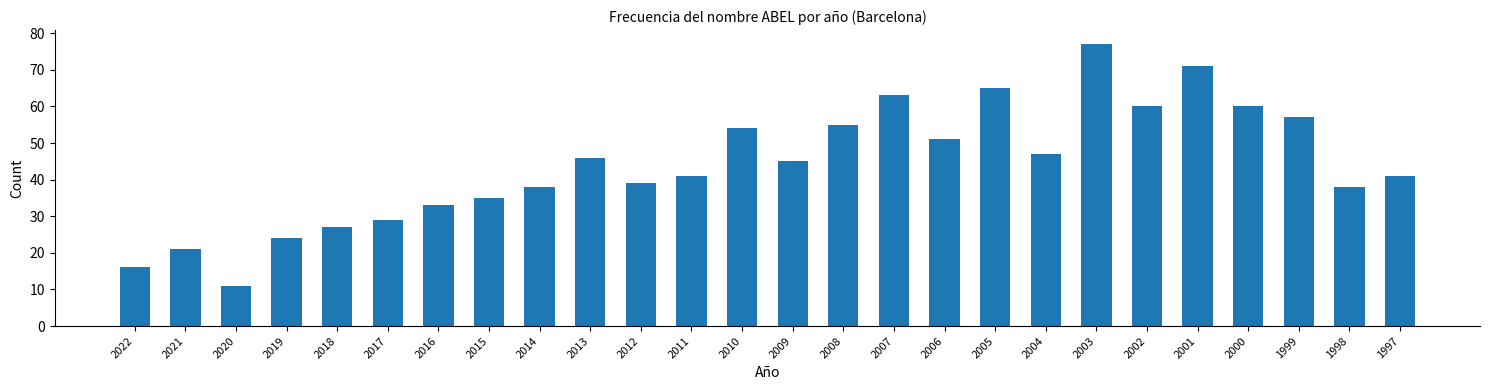

Reading right to left, list all the values displayed in this chart.

1997=41	1998=38	1999=57	2000=60	2001=71	2002=60	2003=77	2004=47	2005=65	2006=51	2007=63	2008=55	2009=45	2010=54	2011=41	2012=39	2013=46	2014=38	2015=35	2016=33	2017=29	2018=27	2019=24	2020=11	2021=21	2022=16